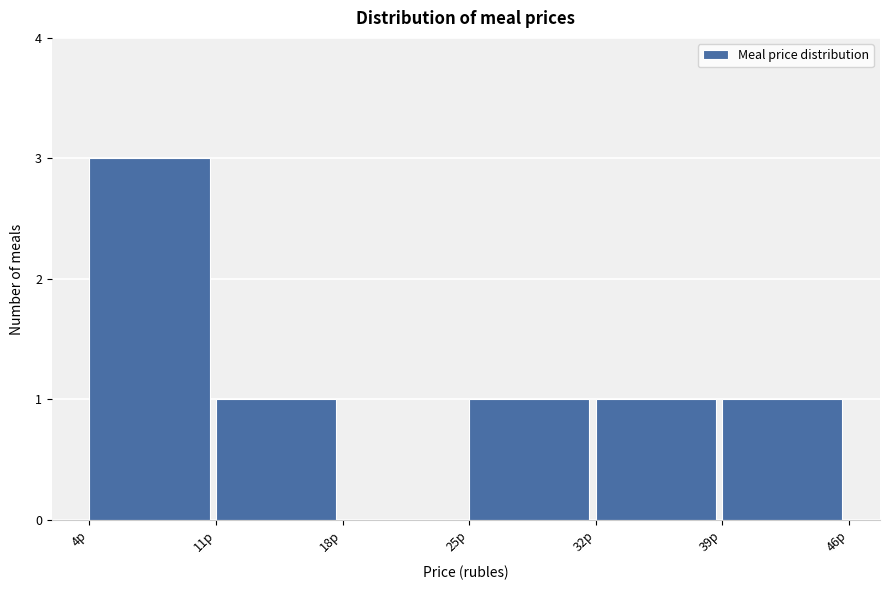

Which range on the x-axis has the tallest bar?

4 to 11